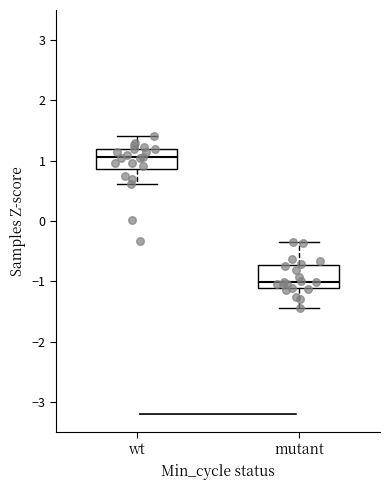

Reading left to right, read every box against the y-axis: the position of its median line, the range the box covers, and the ends of its whiskers. The values are not printed on the chart, so give them approximately, as read against the axis.

wt: median 1.1, box 0.9 to 1.2, whiskers 0.6 to 1.4
mutant: median -1.0, box -1.1 to -0.7, whiskers -1.4 to -0.4